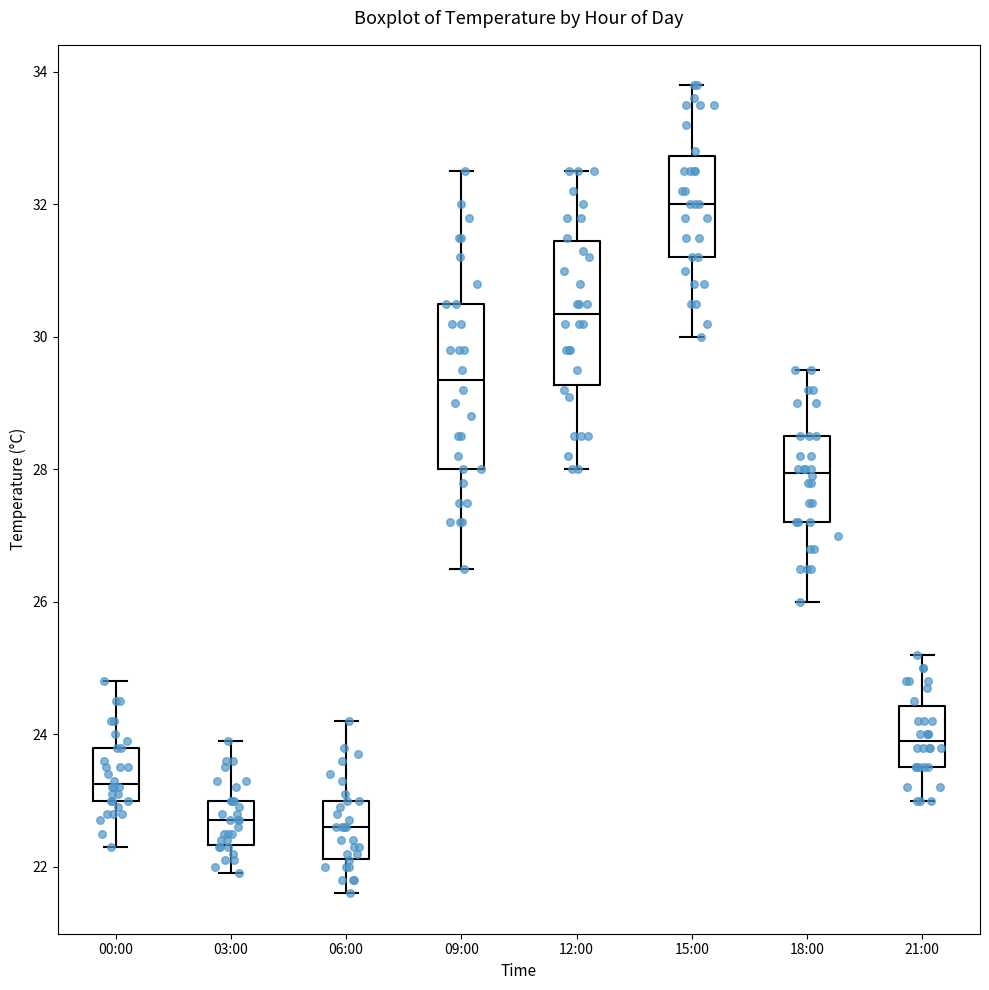

Where does the lower whisker of the box for 15:00 end on the y-axis? The values are not printed on the chart, so give them approximately, as read against the axis.

30.0